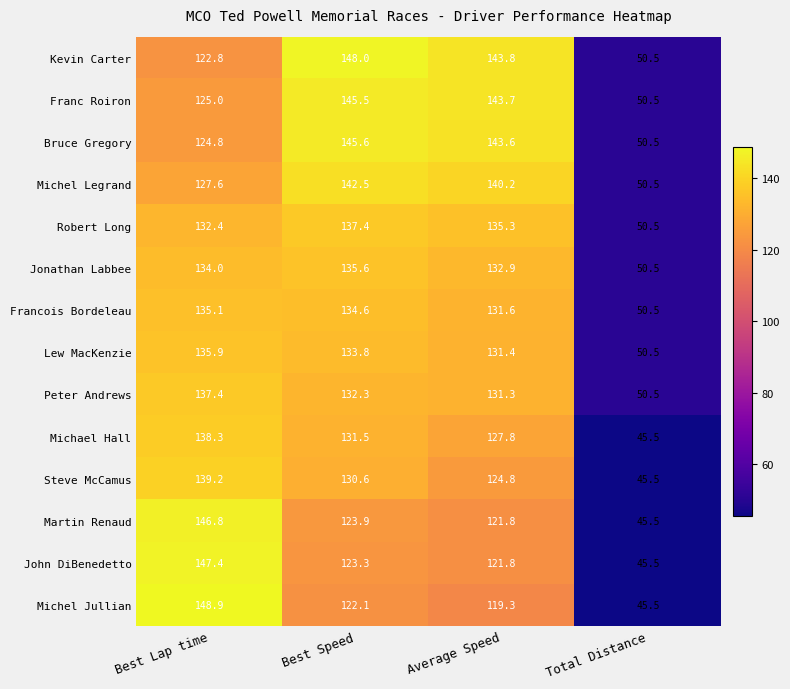

What is the maximum value shown in the chart?

148.9